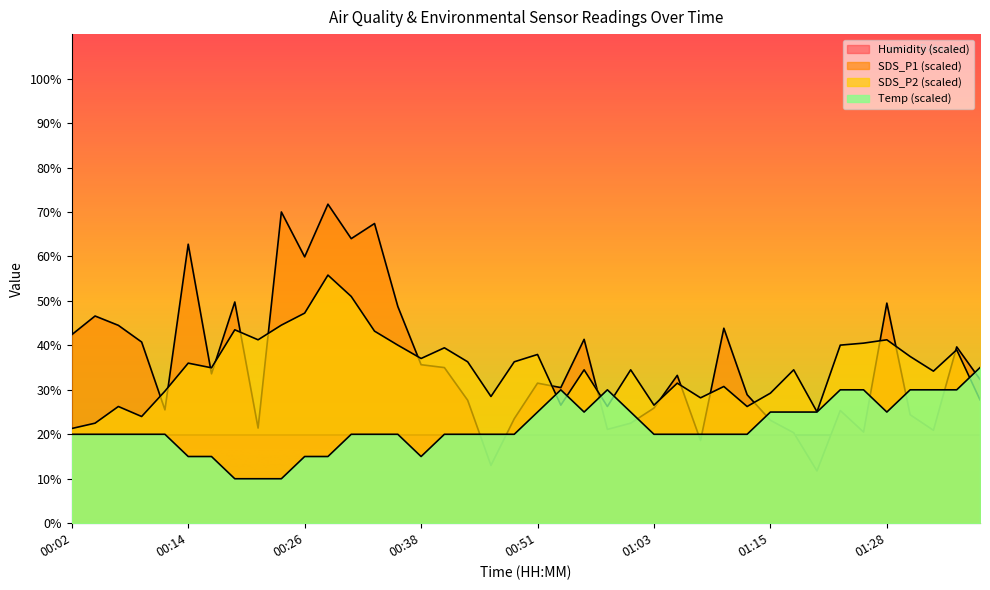

Rank the series by their maximum value, from lowest to highest.

Humidity (scaled), Temp (scaled), SDS_P2 (scaled), SDS_P1 (scaled)